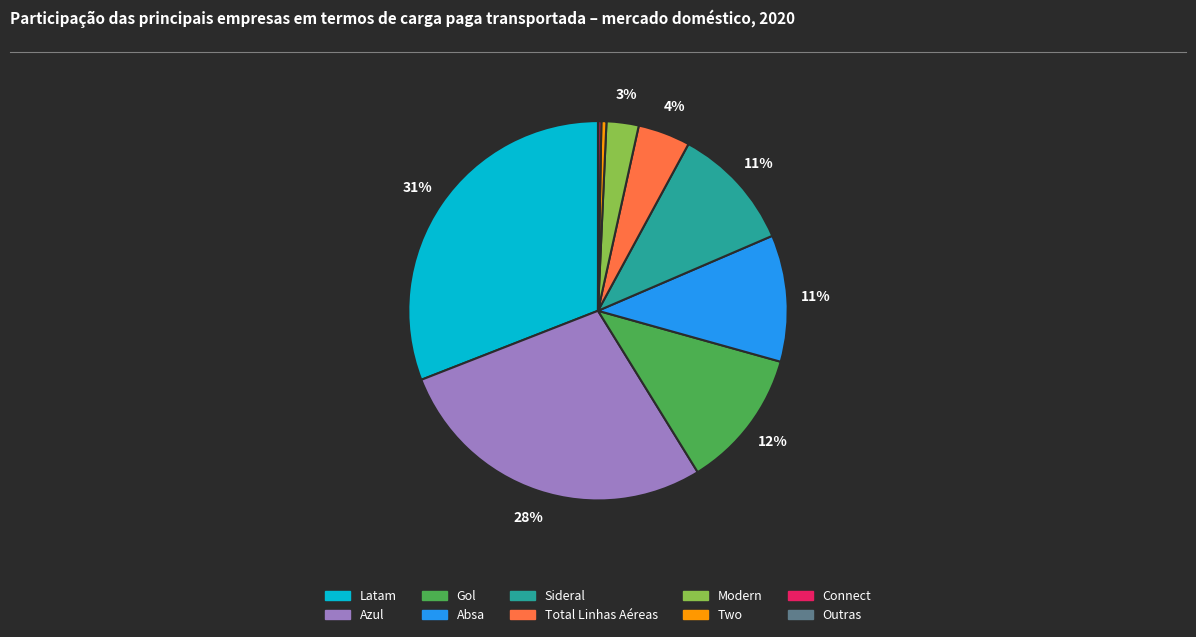

What percentage is the Modern slice, to the nearest percent?

3%